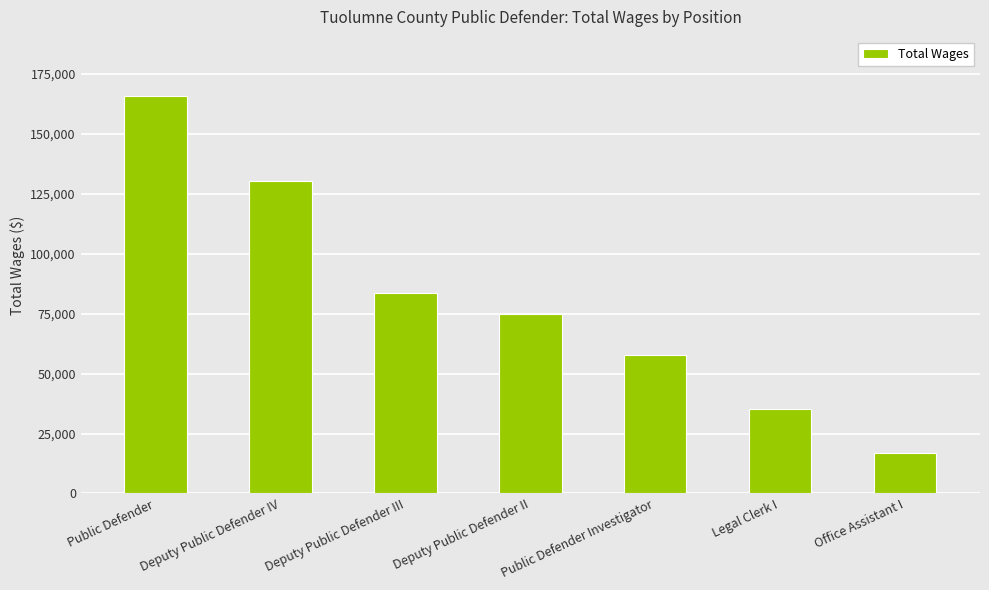

Which category has the lowest value across all series?

Office Assistant I